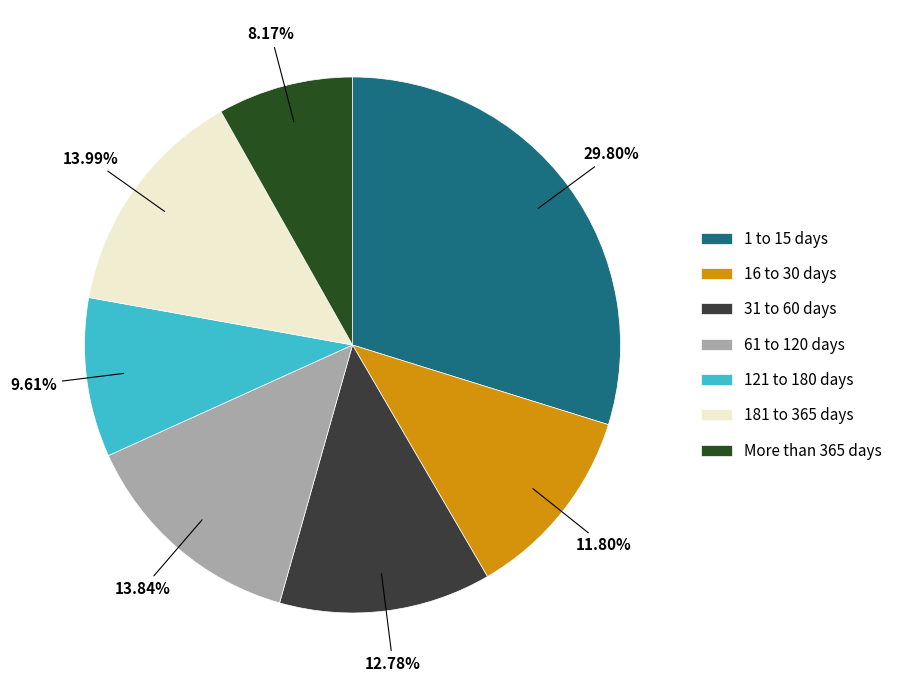

Do 16 to 30 days and 61 to 120 days together represent more than half of the pie?

No